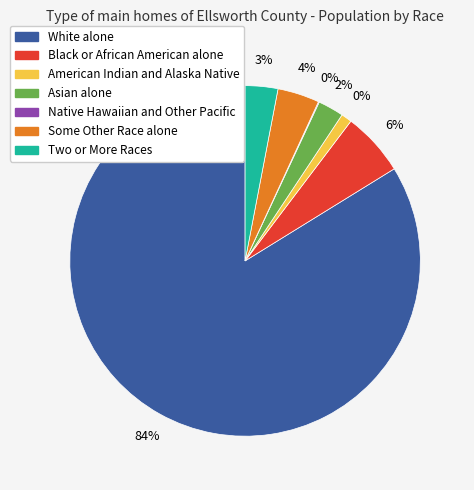

Is there a majority slice in this chart?

Yes